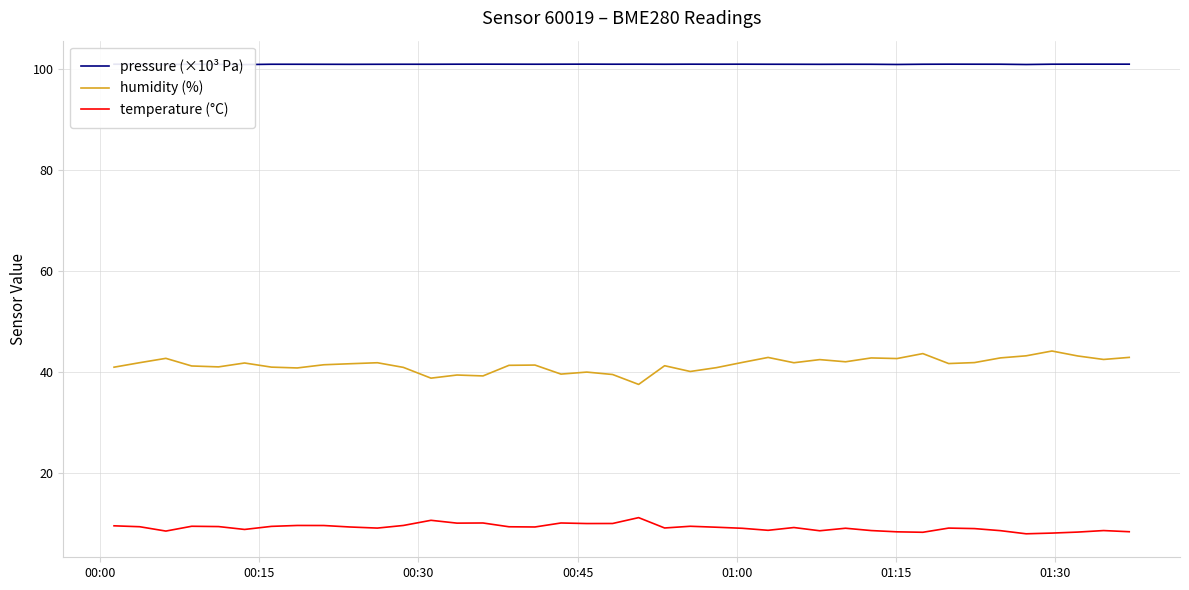

How many series are shown in this chart?

3